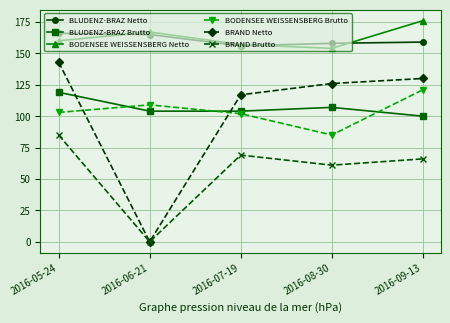

How many interior local valleys does the BRAND Brutto series have?

2